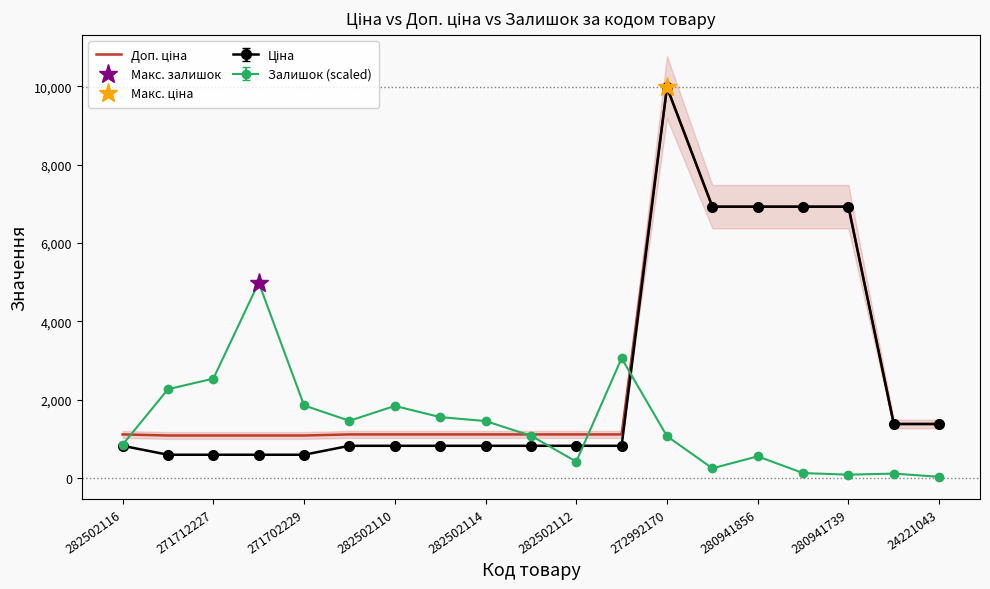

What value does the data have at 15?

6925.7